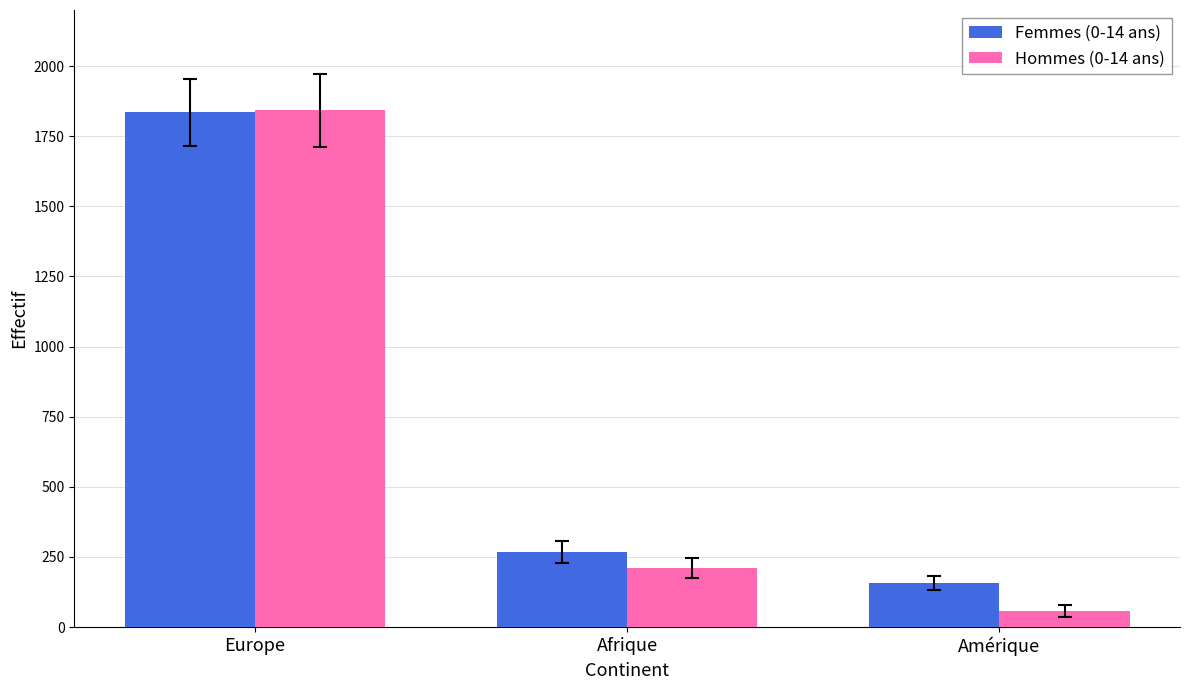

What is the total value across all series at Afrique?

478